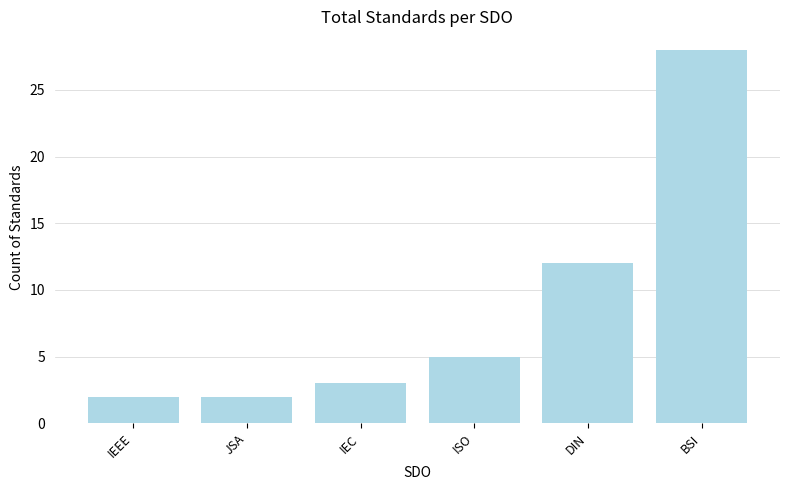

What is the change in value from IEC to ISO?

+2